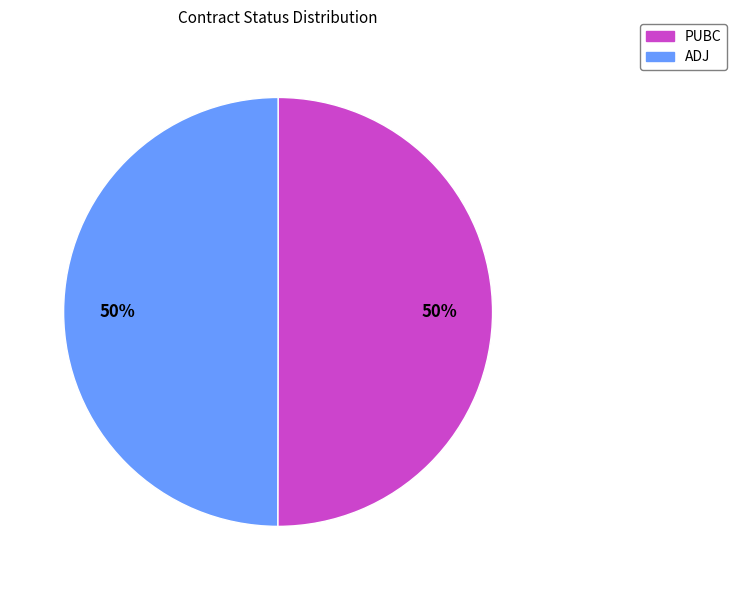

To the nearest percent, what is the average slice percentage?

50%